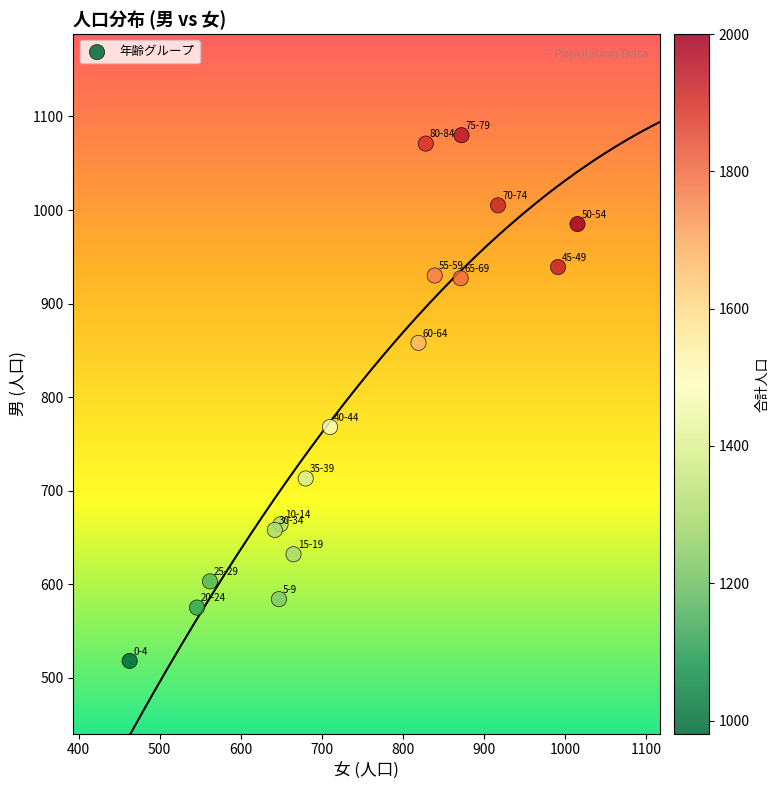

What Y value in the scatter plot is closest to 799?

768